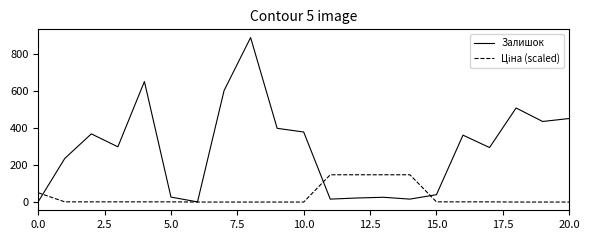

What is the average value of the Залишок series?

288.2